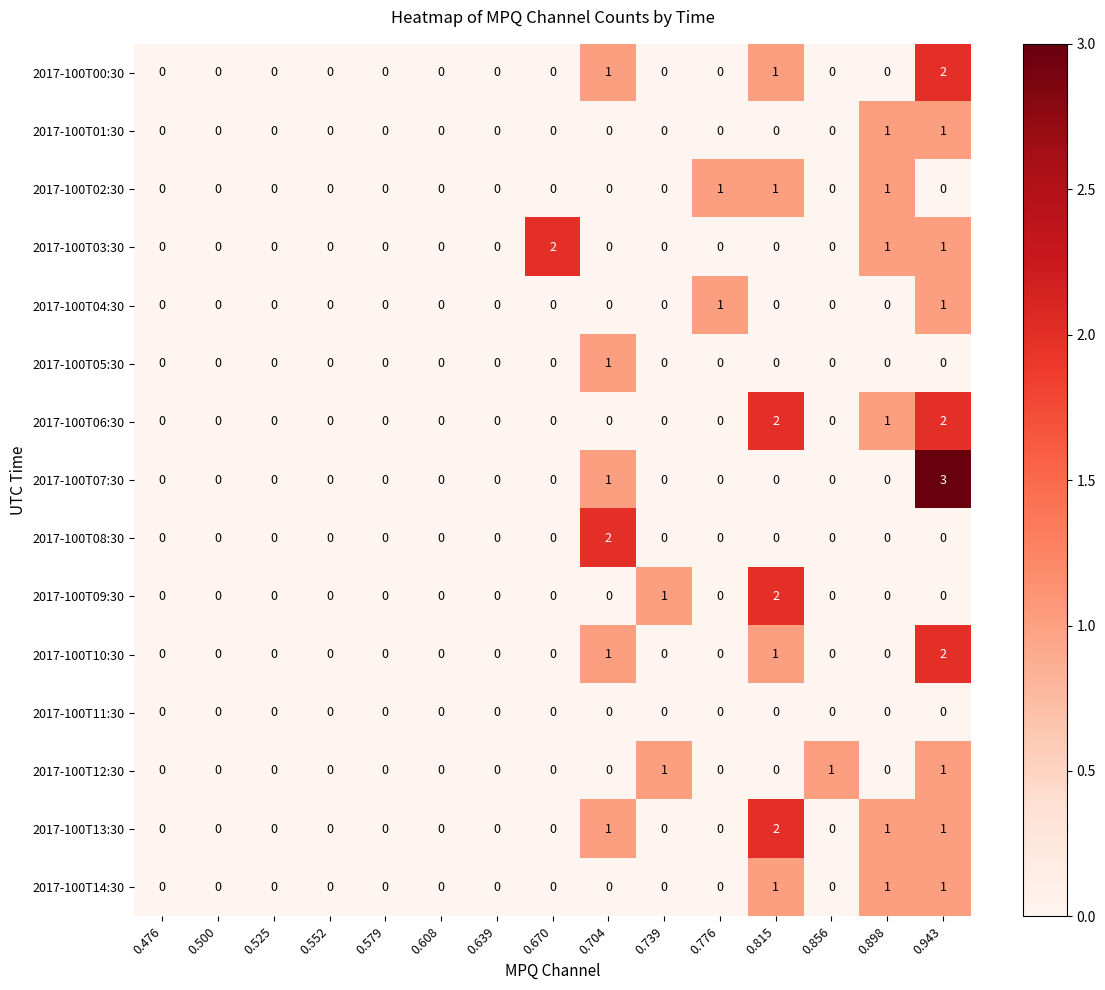

How many data points does each series have?

15